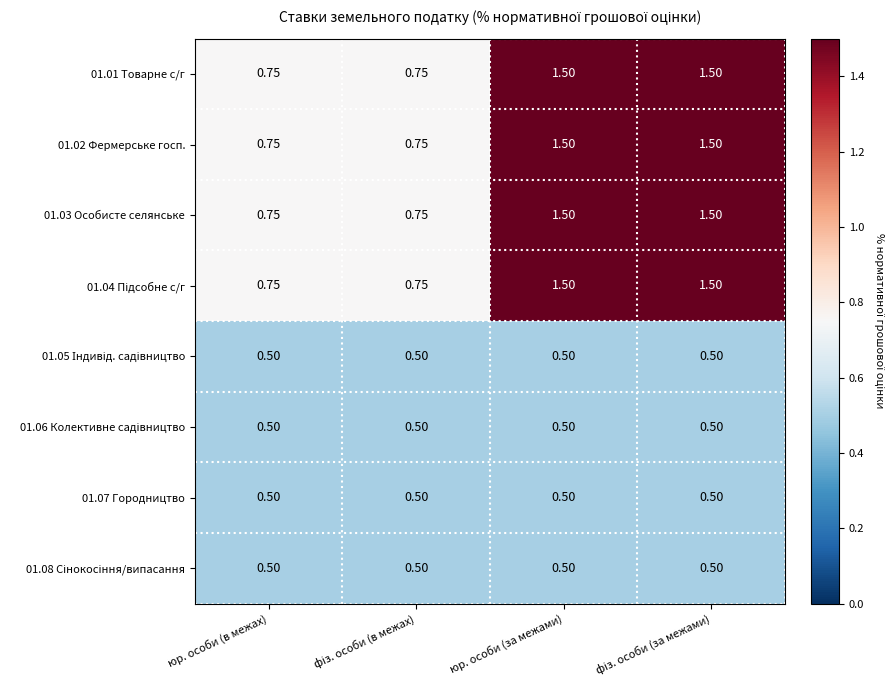

Where does the 01.01 Товарне с/г series first go above 1?

юр. особи (за межами)